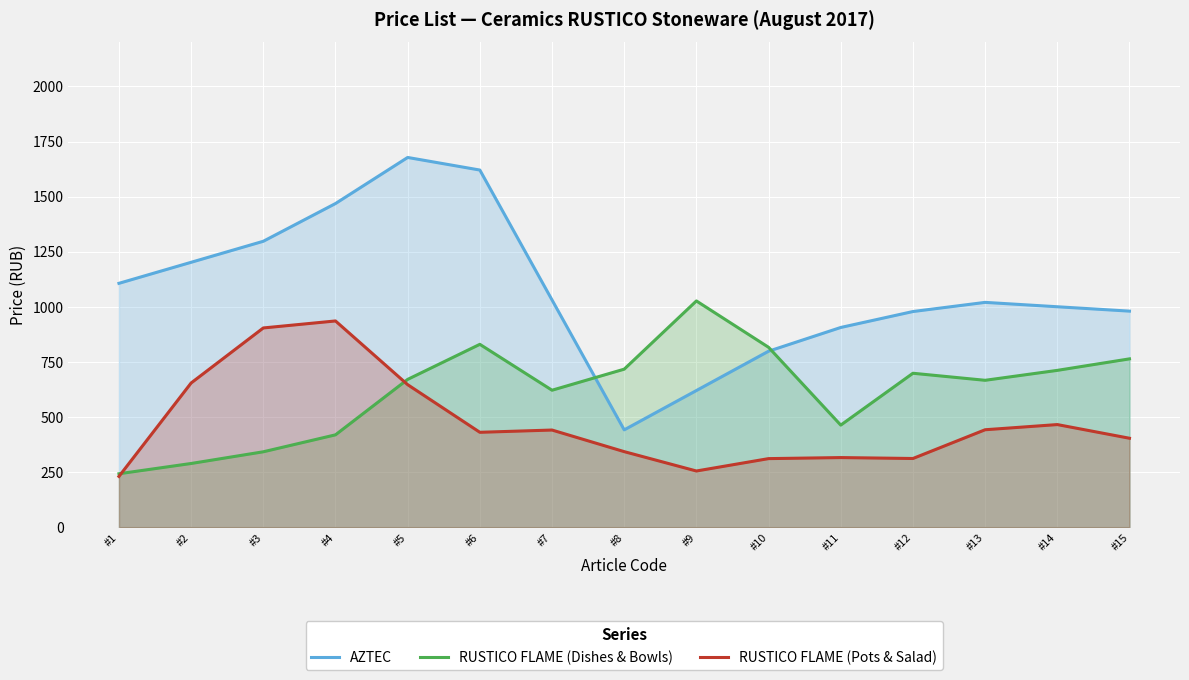

Reading left to right, transcribe all the data shown in this chart.

AZTEC: 1106.6	1202.0	1297.4	1468.6	1677.8	1620.6	1031.1	441.6	620.1	798.5	906.2	978.6	1020.1	1000.3	980.4
RUSTICO FLAME (Dishes & Bowls): 242.4	289.0	342.1	419.0	670.6	829.8	621.5	717.1	1026.7	816.2	463.2	698.5	666.5	711.6	763.8
RUSTICO FLAME (Pots & Salad): 230.3	654.4	904.1	935.8	646.7	430.5	440.8	342.8	254.9	311.1	315.8	311.7	442.1	465.6	403.6